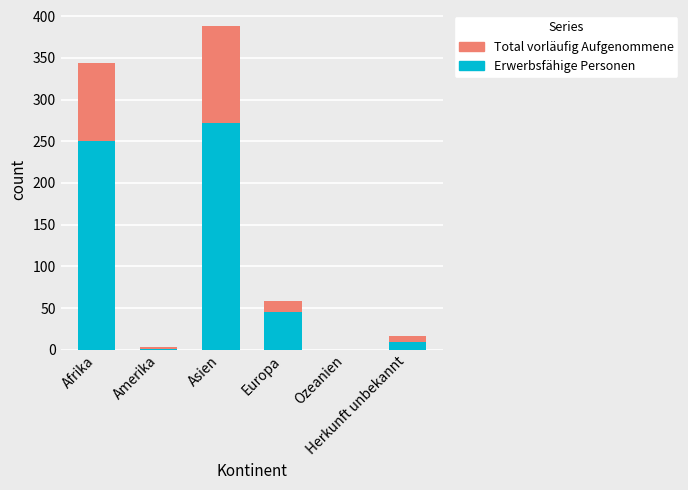

What is the maximum value for Erwerbsfähige Personen?

272